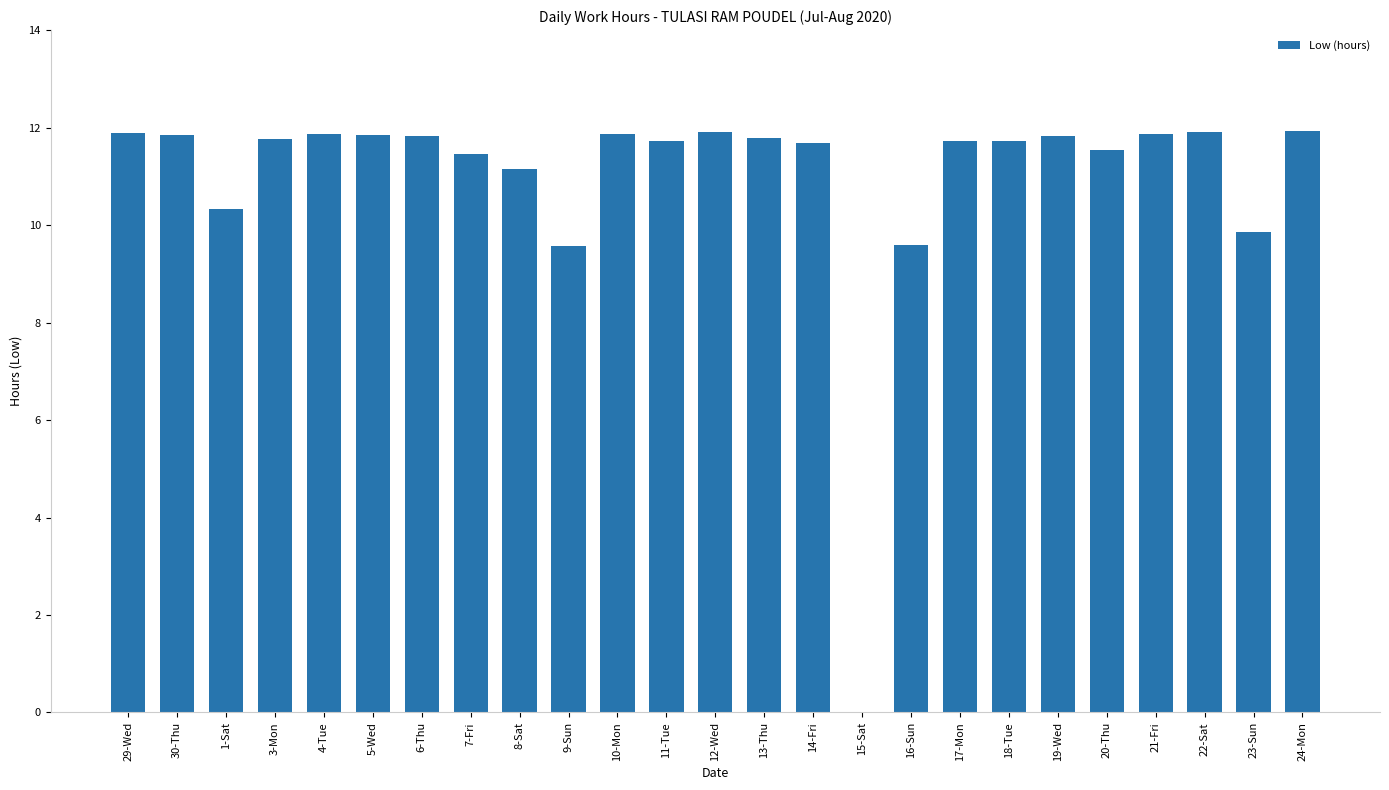

Count the number of values greater than 11.

20